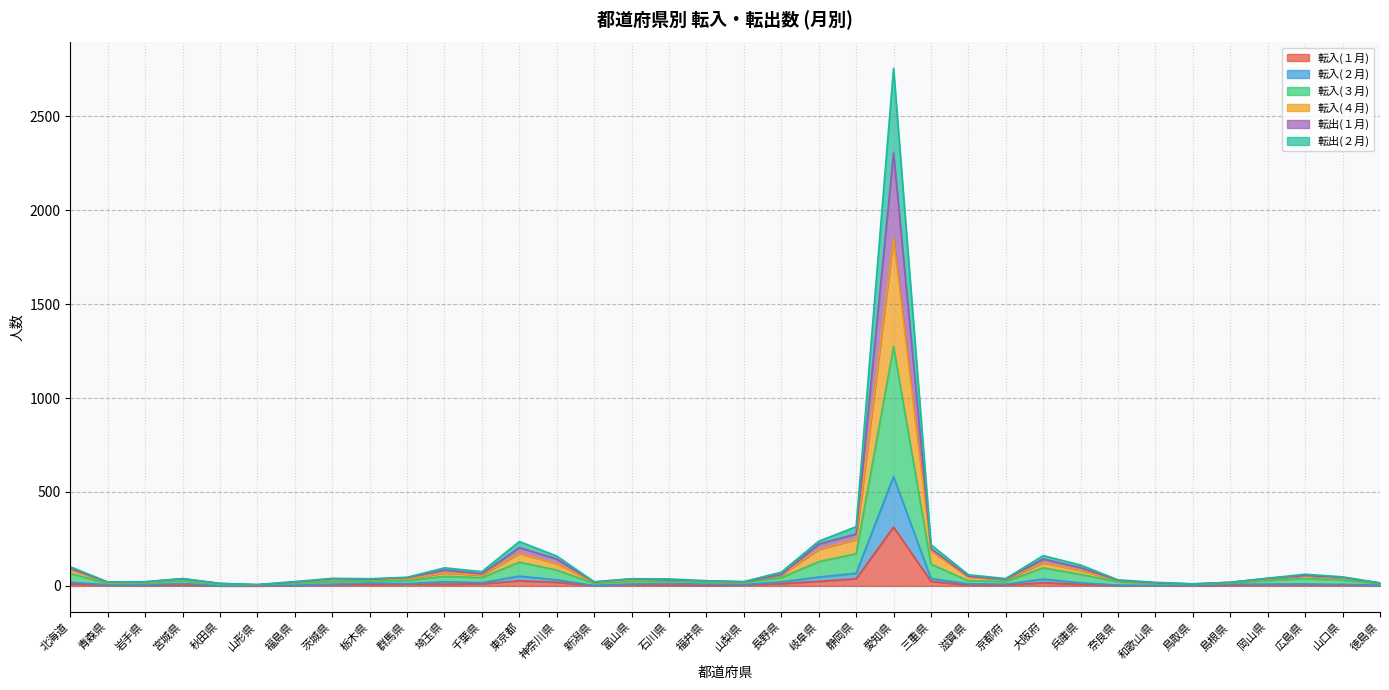

At which category is the sum across all series the highest?

愛知県